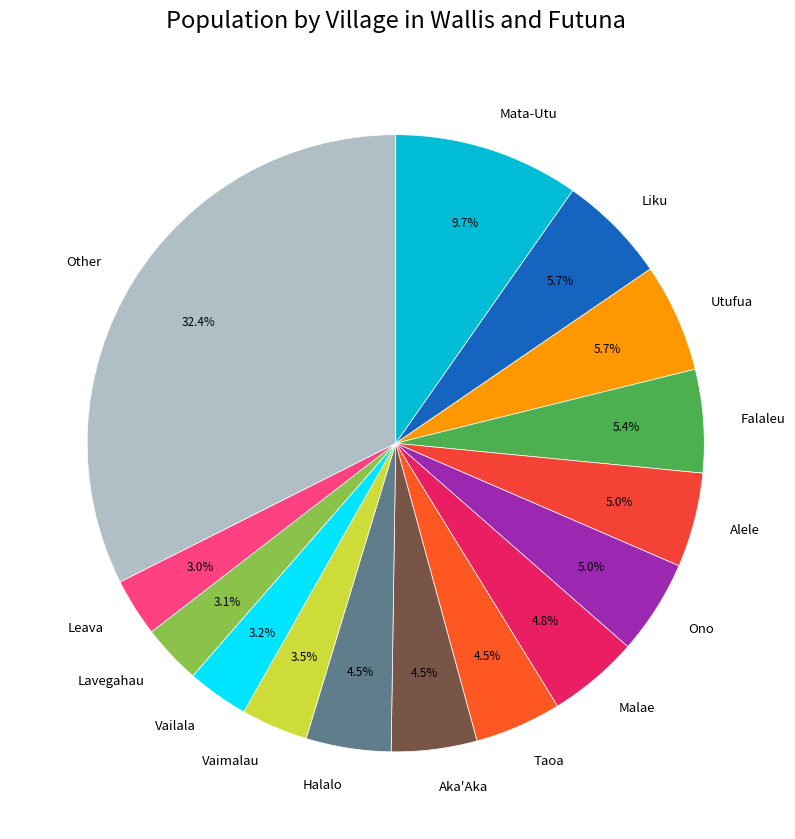

Approximately how many times larger is the value at Lavegahau compared to Vaimalau?

0.9